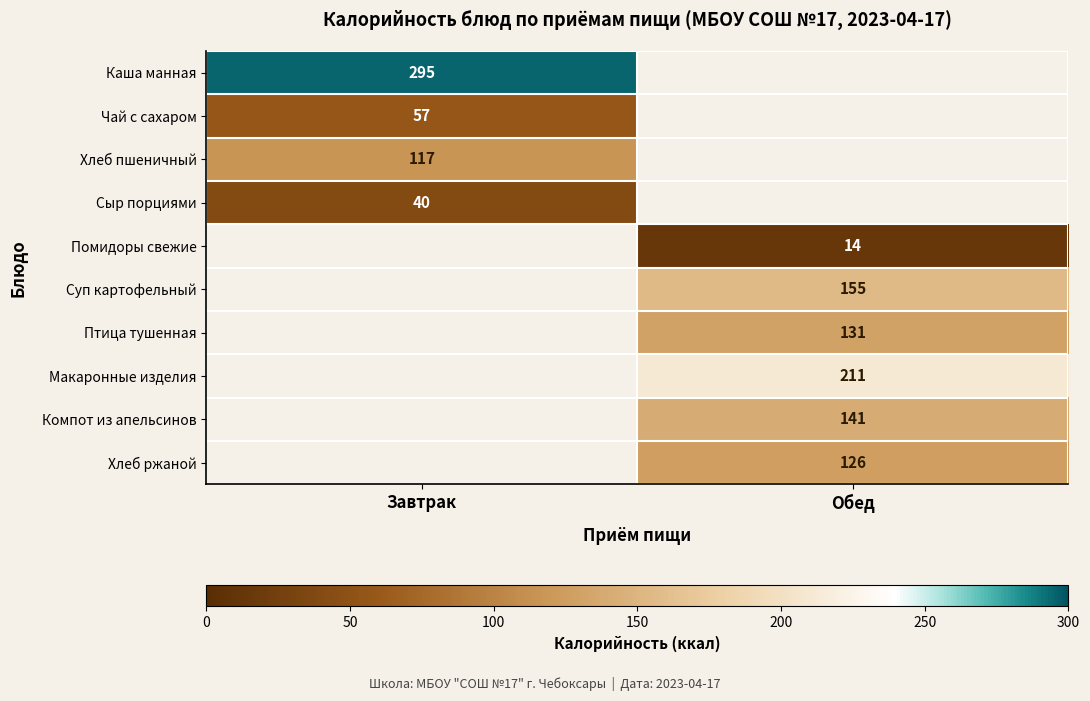

How many distinct data groups are displayed?

10